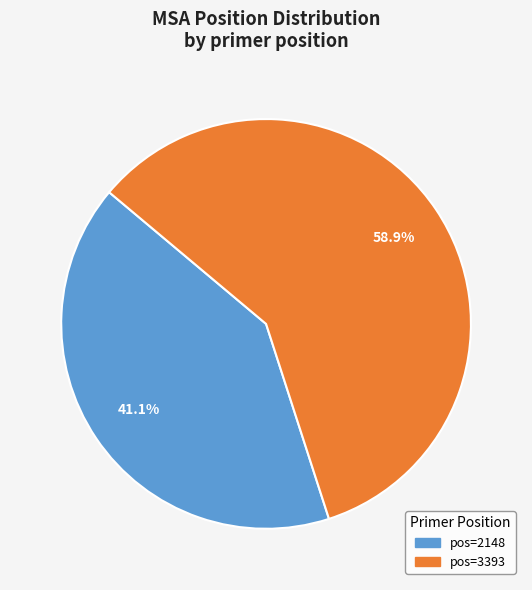

Is there any slice that represents more than half of the pie?

Yes